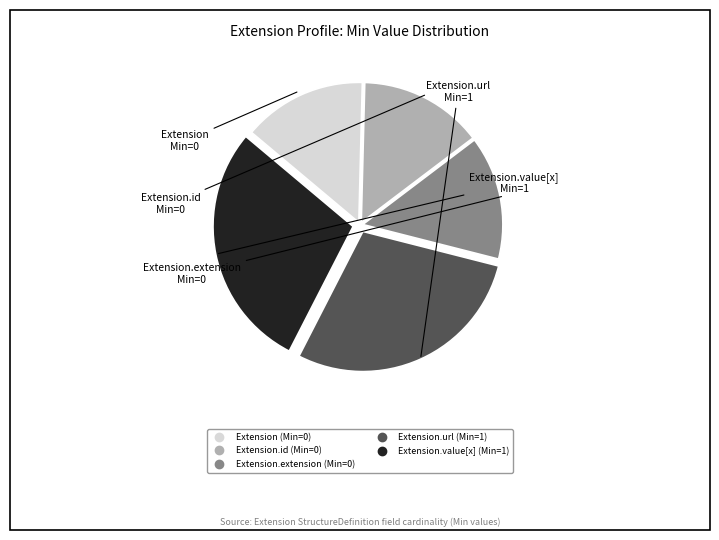

Does any single category account for the majority?

No